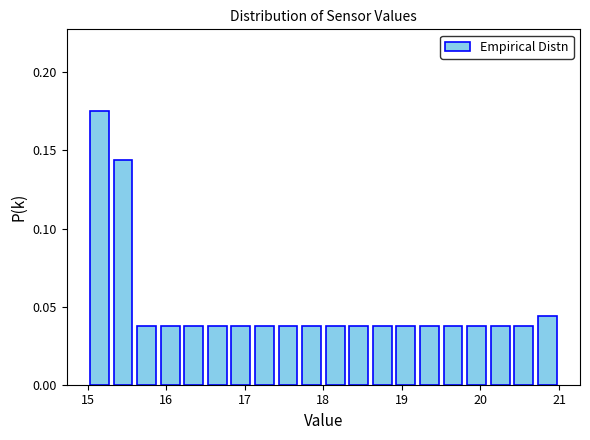

Around what value on the x-axis is the tallest bar? Give the approximate position of its centre, as read against the axis.

15.2